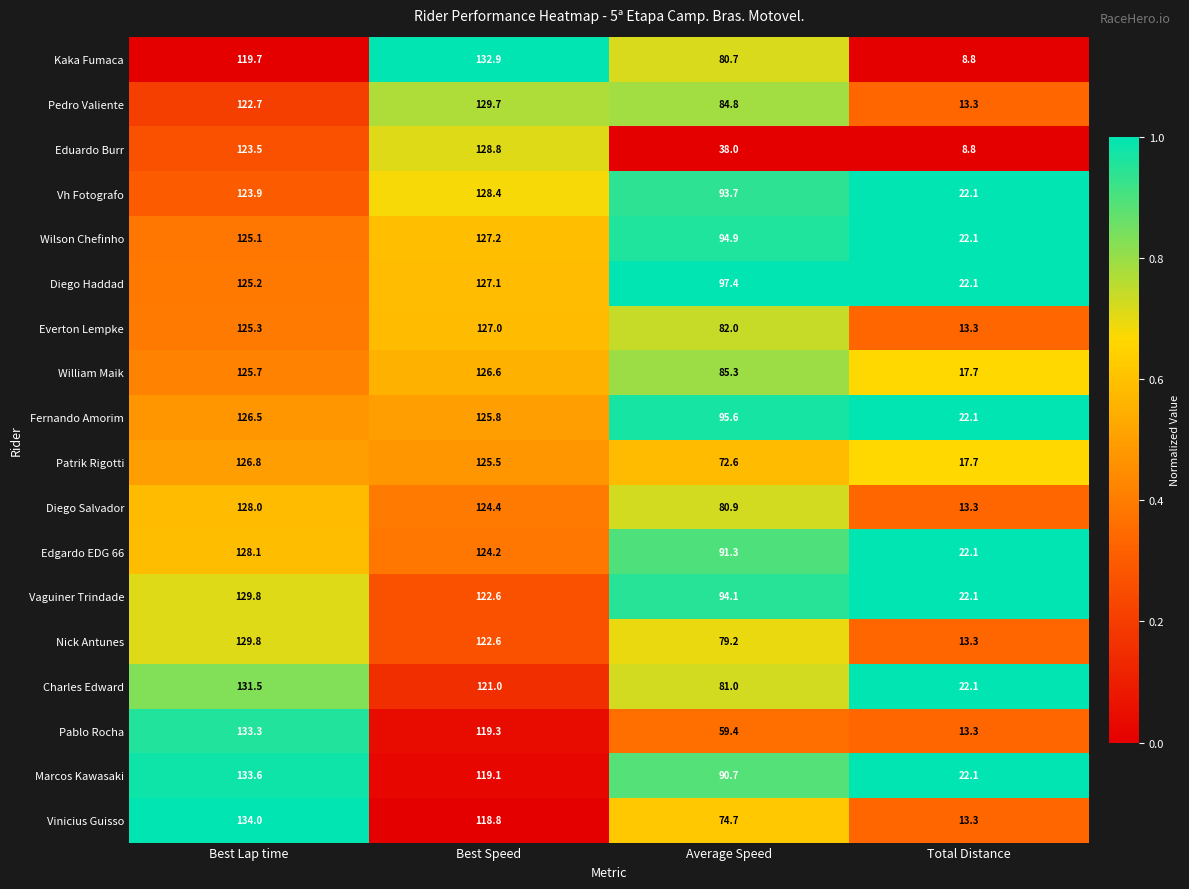

What value does the Charles Edward series have at Best Speed?

121.0